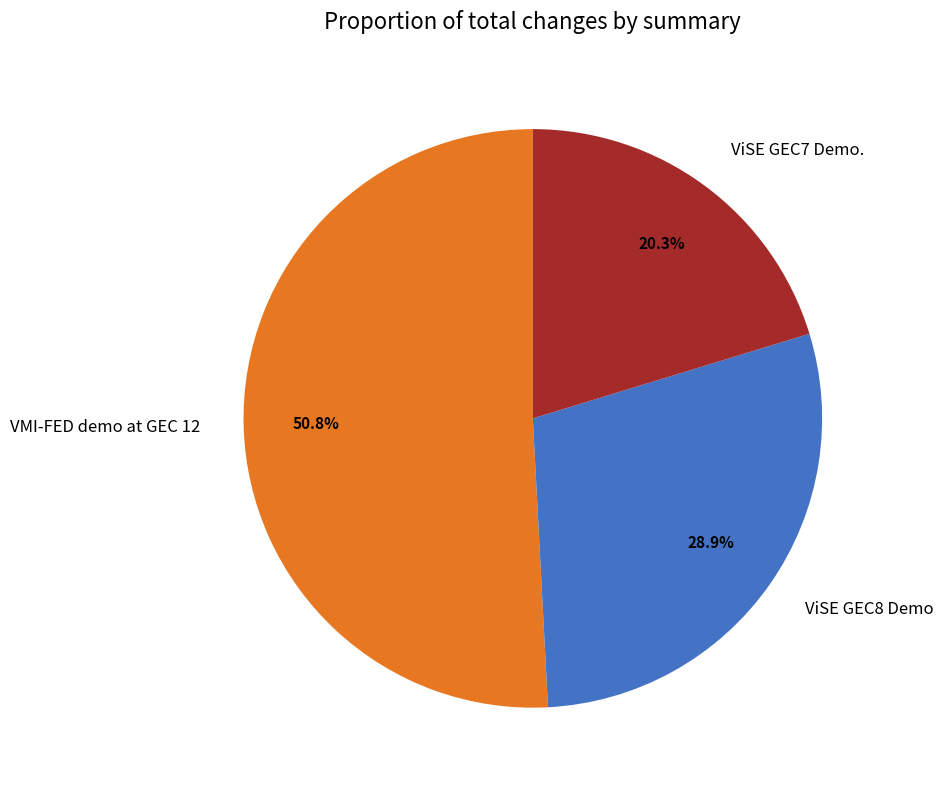

Between ViSE GEC8 Demo and ViSE GEC7 Demo., which is larger?

ViSE GEC8 Demo